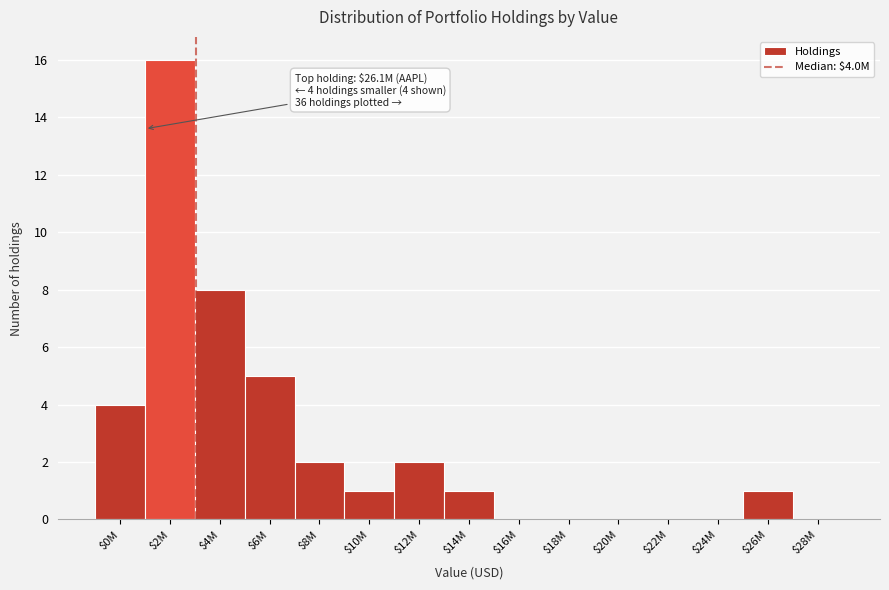

What is the sum of all values?

40